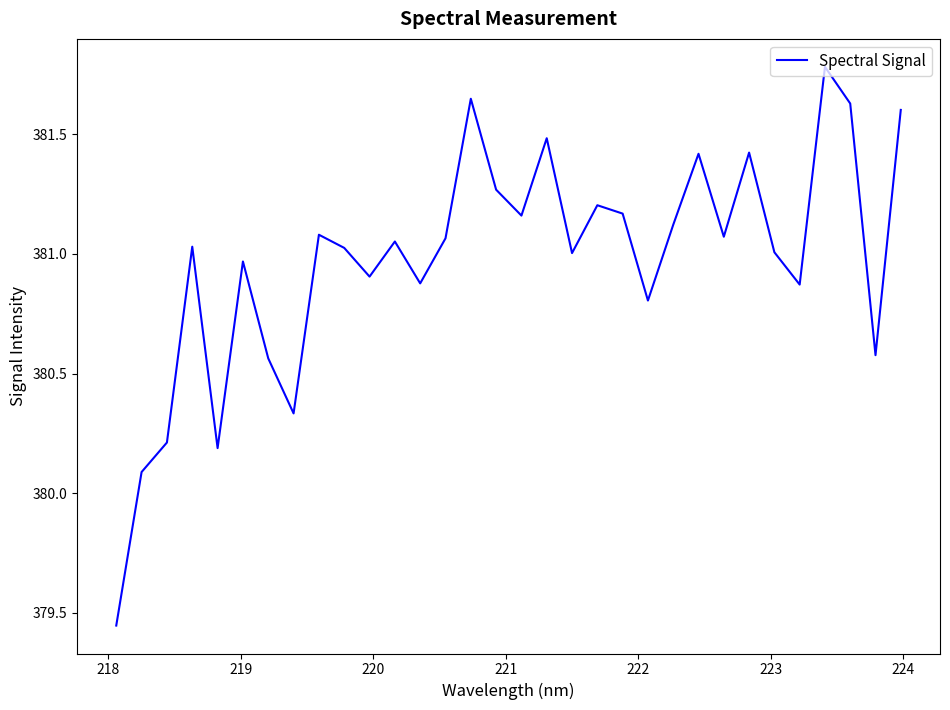

What is the difference between the maximum and minimum values?

2.3